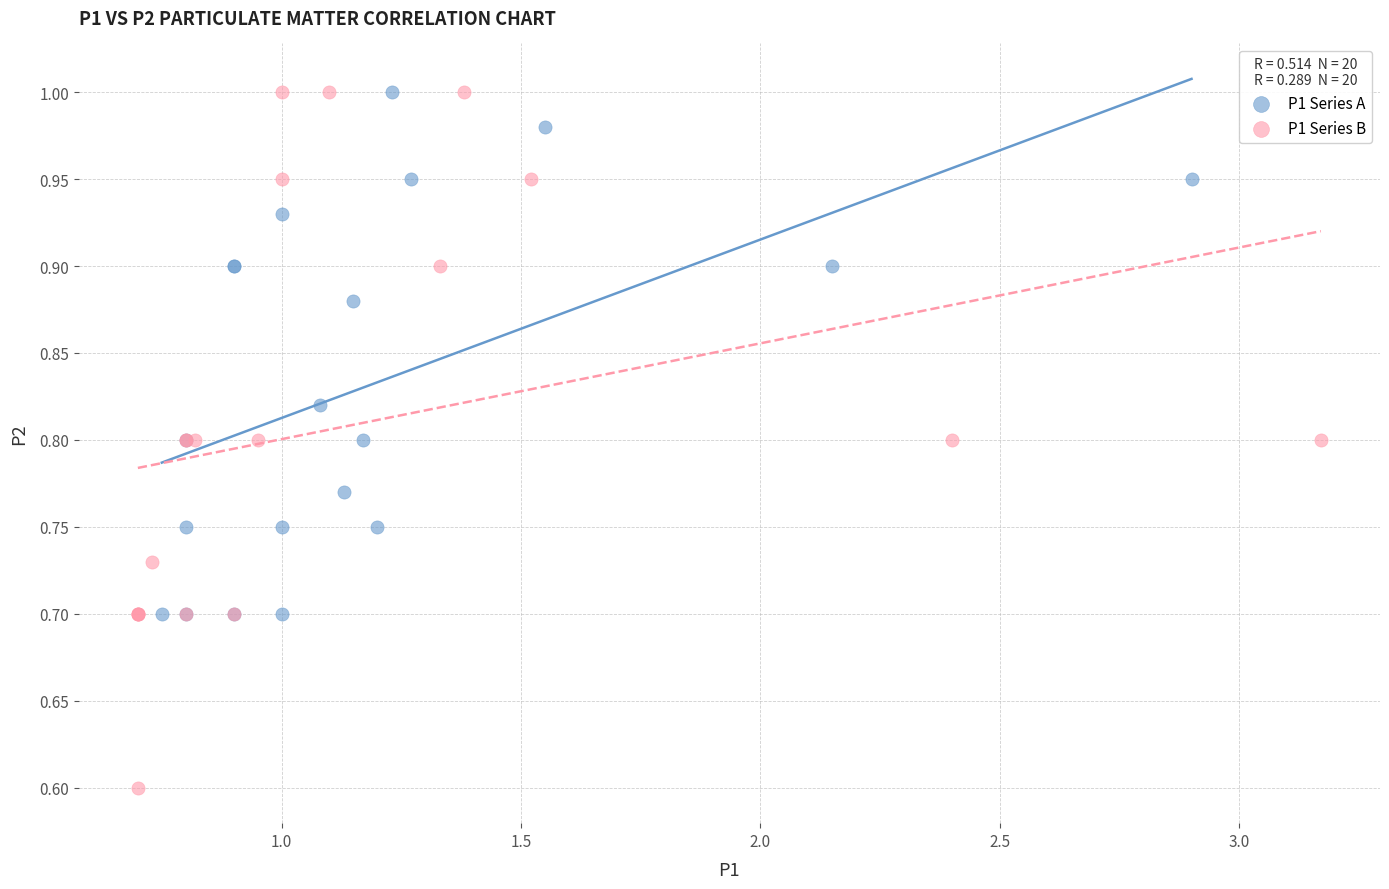

Which series contains the lowest Y value?

P1 Series B